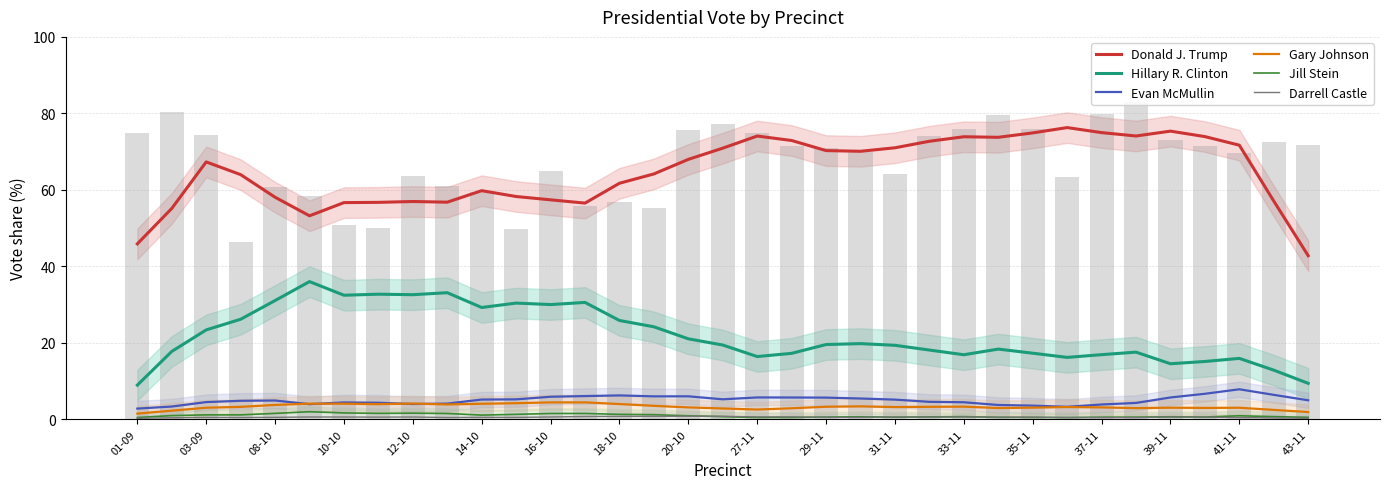

What is the average value of the Donald J. Trump series?

64.8